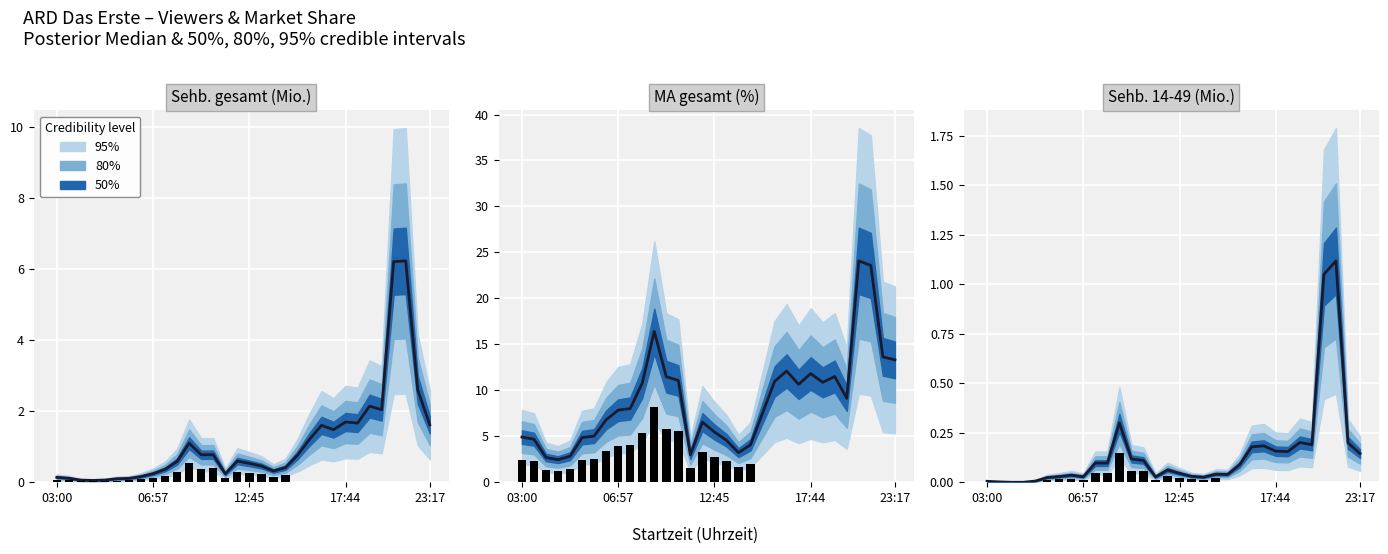

Count the number of values greater than 0.

30